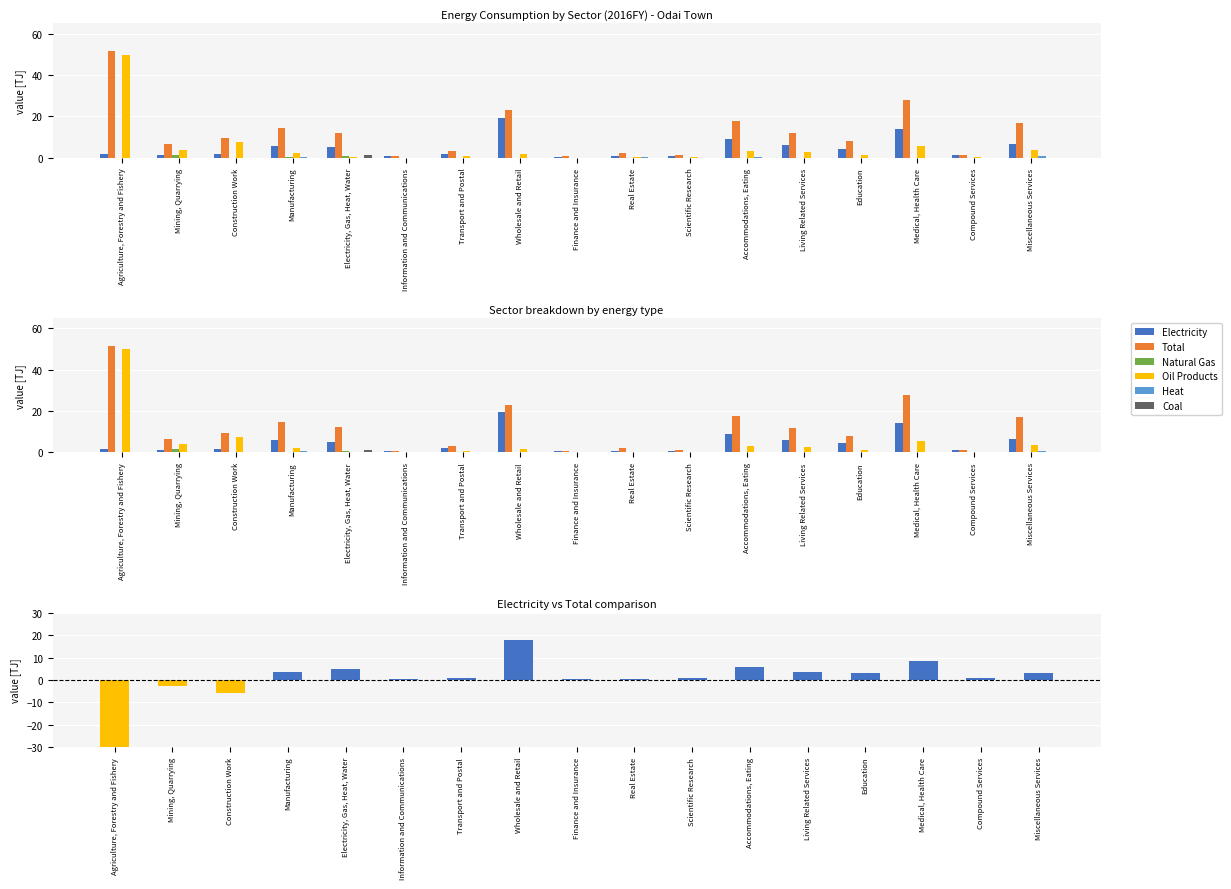

Which label corresponds to the largest value in the chart?

Agriculture, Forestry and Fishery